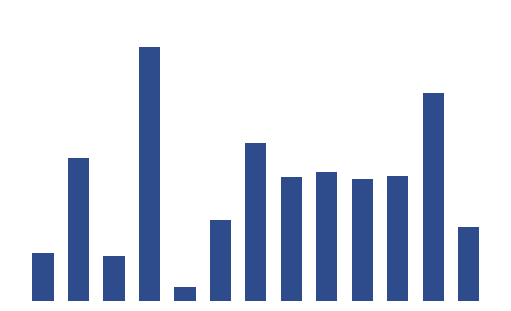

List the labels in order of value, largest first.

3, 11, 6, 1, 8, 10, 7, 9, 5, 12, 0, 2, 4